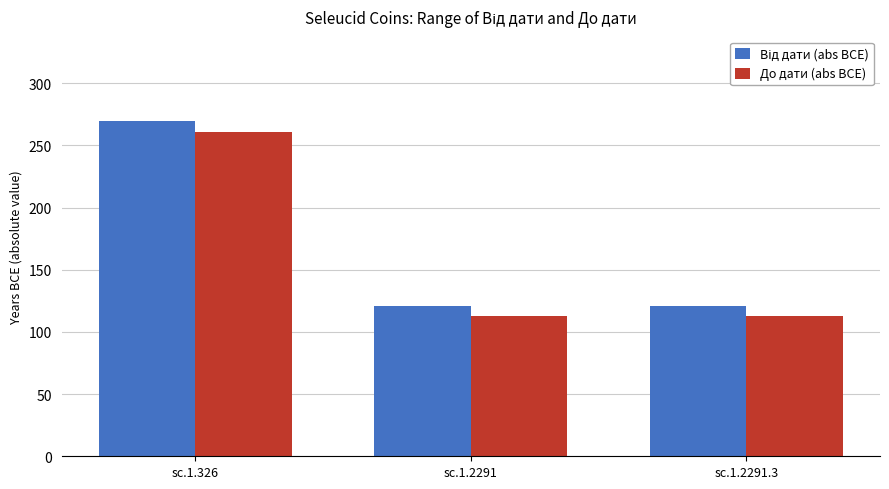

What is the label of the 1st bar from the right?

sc.1.2291.3